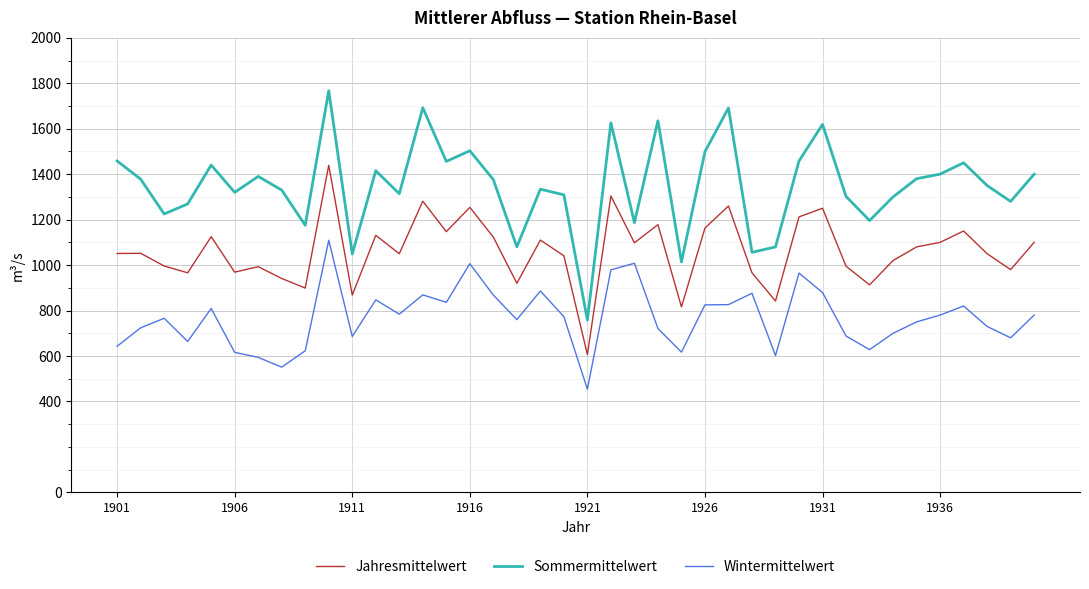

Which series has the largest total across all categories?

Sommermittelwert